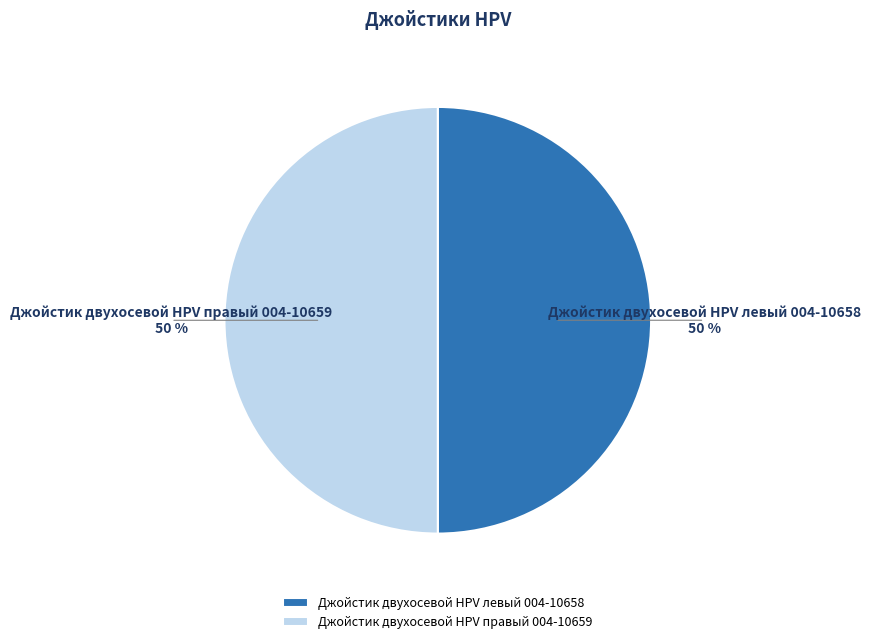

Count the number of slices in the pie.

2